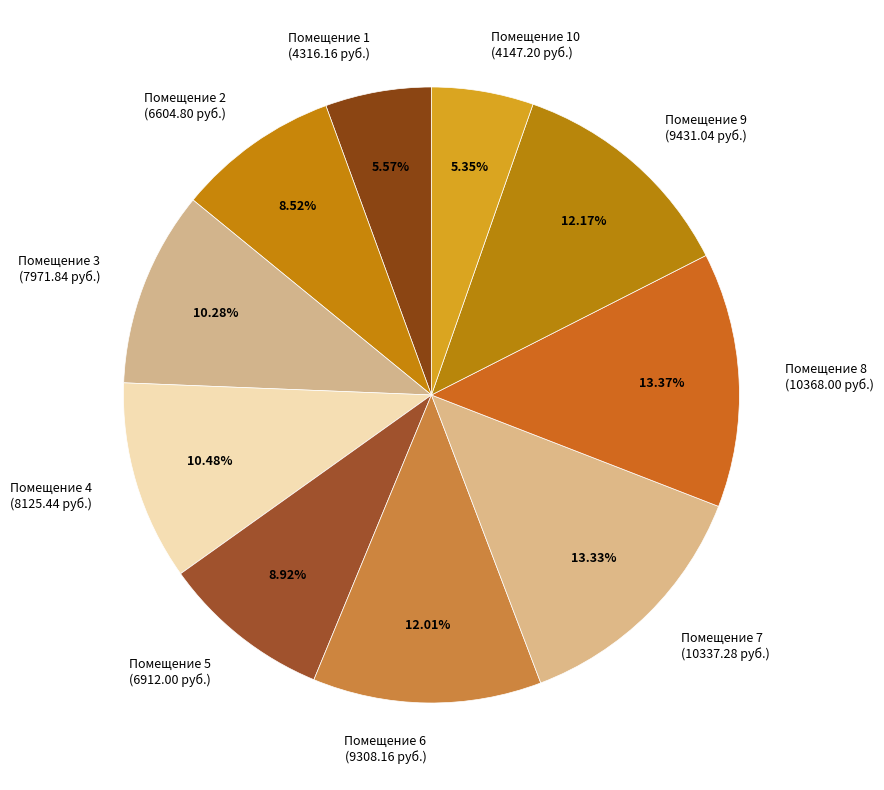

Count the number of slices in the pie.

10